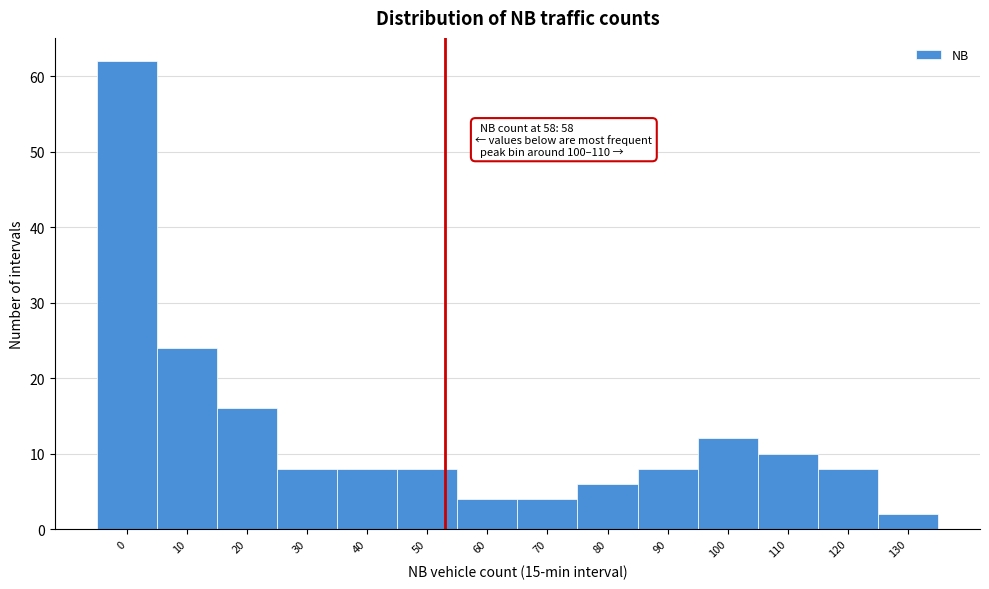

Reading left to right, what are all the values shown in this chart?

0=62	10=24	20=16	30=8	40=8	50=8	60=4	70=4	80=6	90=8	100=12	110=10	120=8	130=2